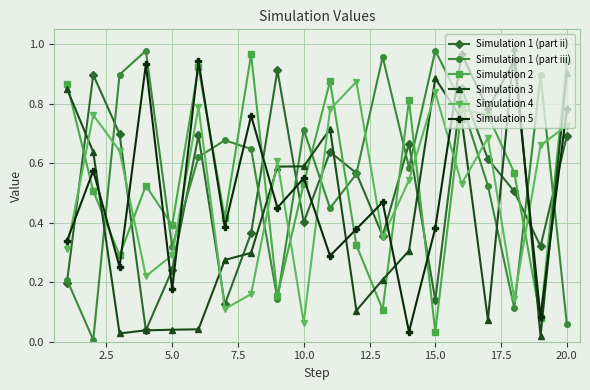

True or false: Simulation 1 (part ii) has more than 2 points higher than both neighbors.

True